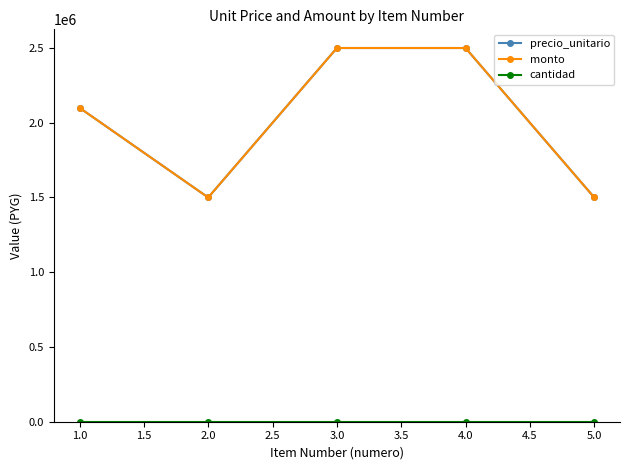

True or false: monto has a value of 2012966 at 2.0.

False